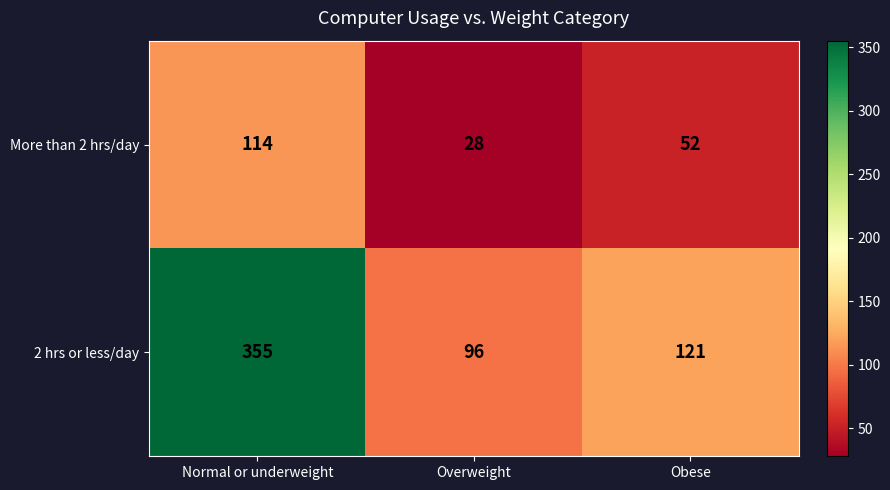

What is the total value across all series at Overweight?

124